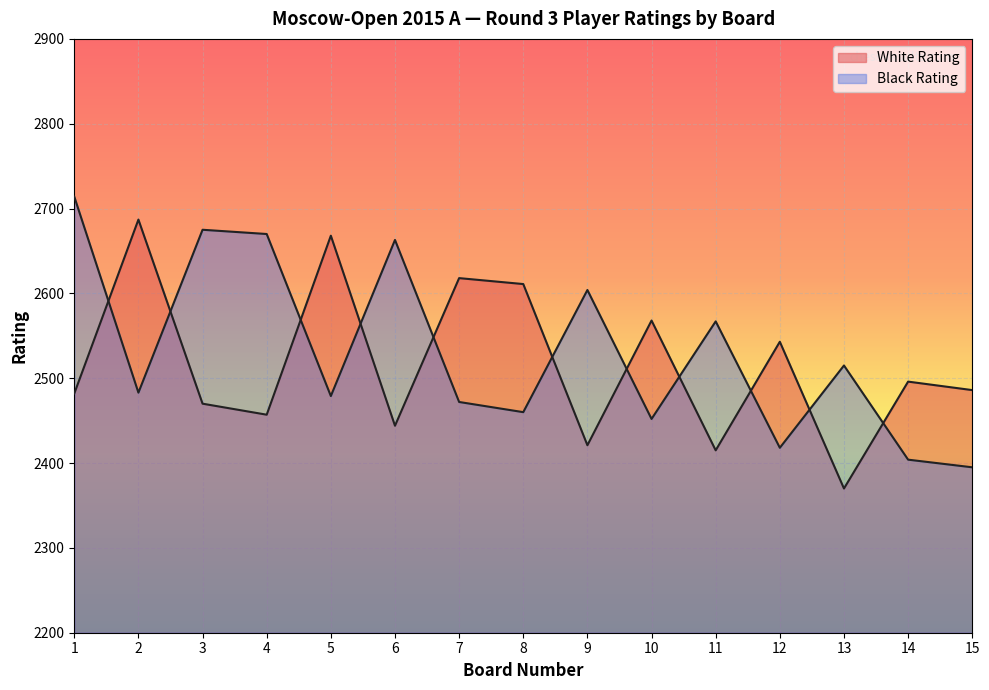

The value of White Rating at 14 is 2496. True or false?

True